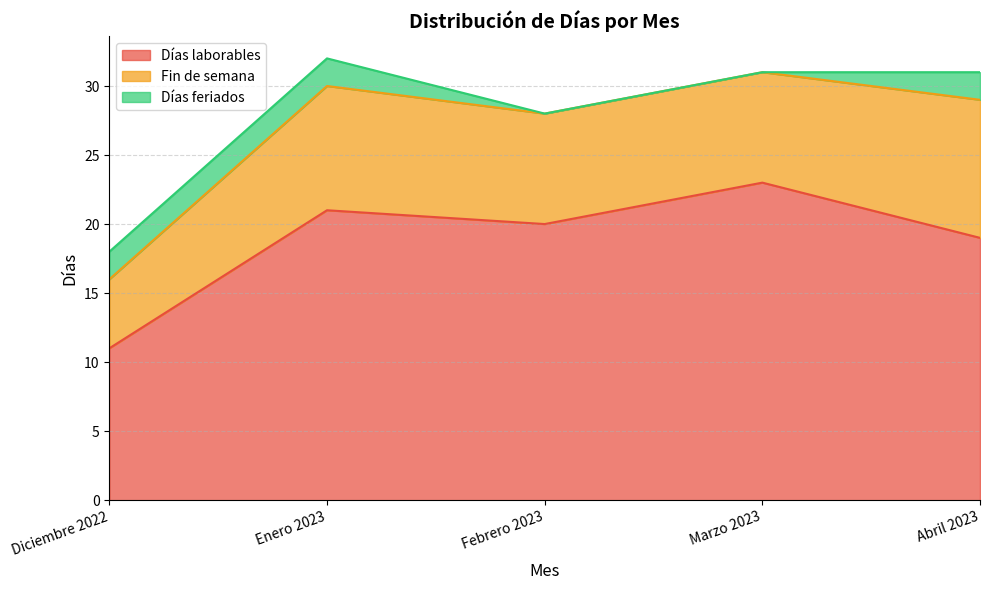

The value of Días laborables at Febrero 2023 is 26. True or false?

False